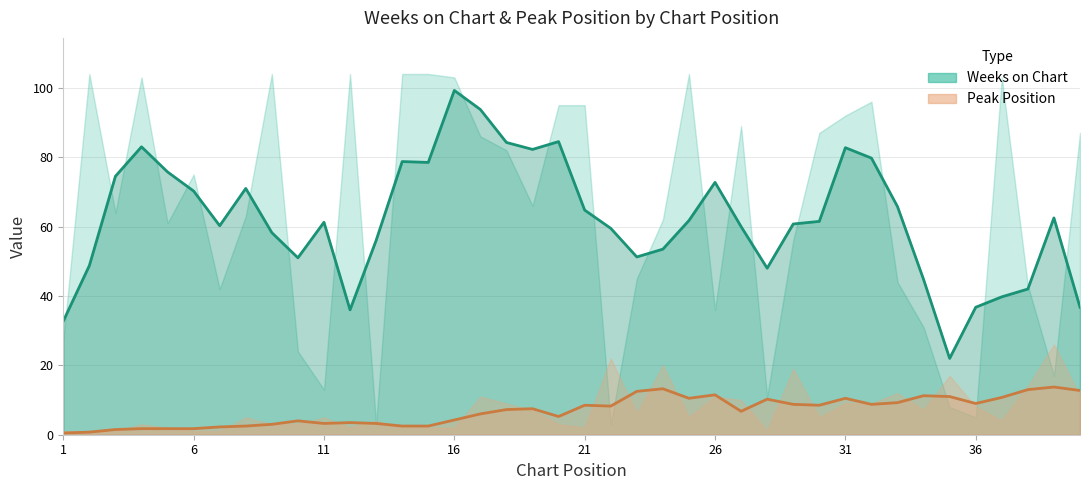

What is the spread (max minus min) of values at 38?

29